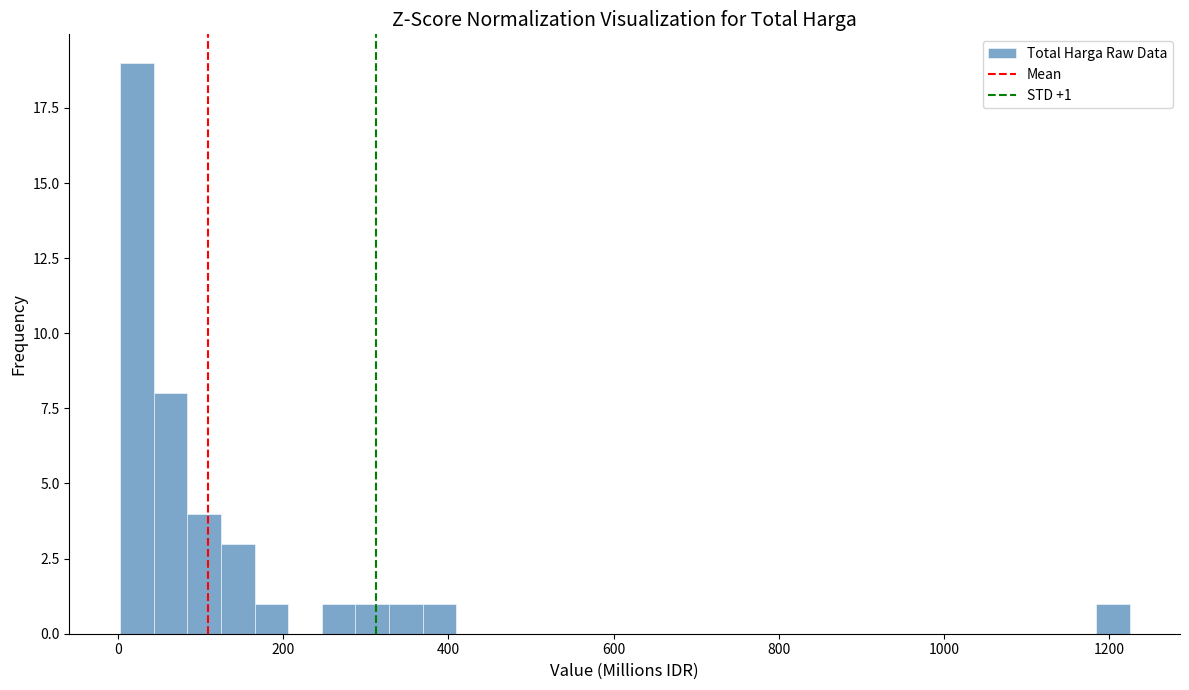

Read against the x-axis, roughly where is the centre of the tallest bar?

20